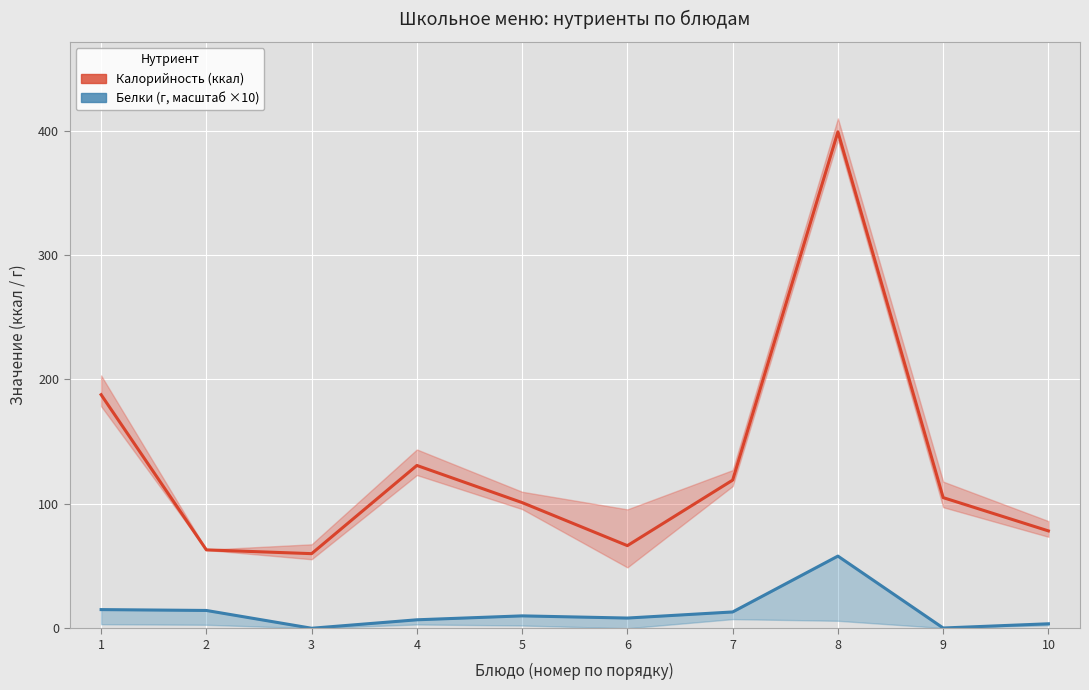

What is the value of the Белки (upper band, г) point at the 4th from the left?

6.8